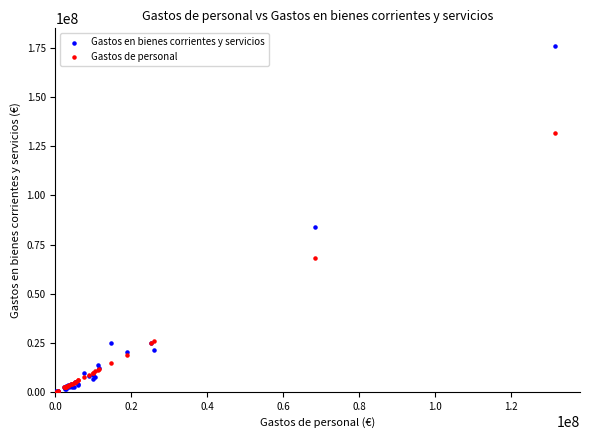

Which series has the widest spread of Y values?

Gastos en bienes corrientes y servicios